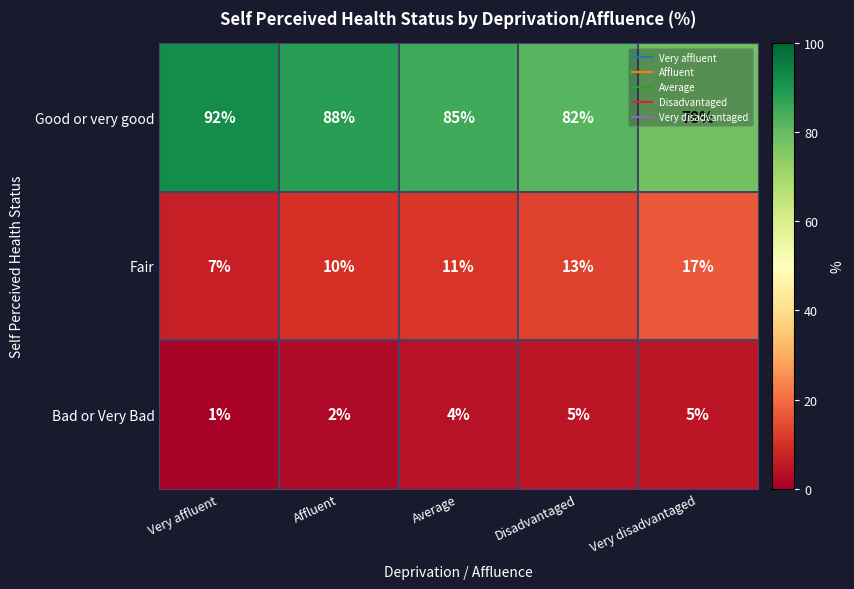

What is the sum of the Good or very good values at Average and Affluent?

173